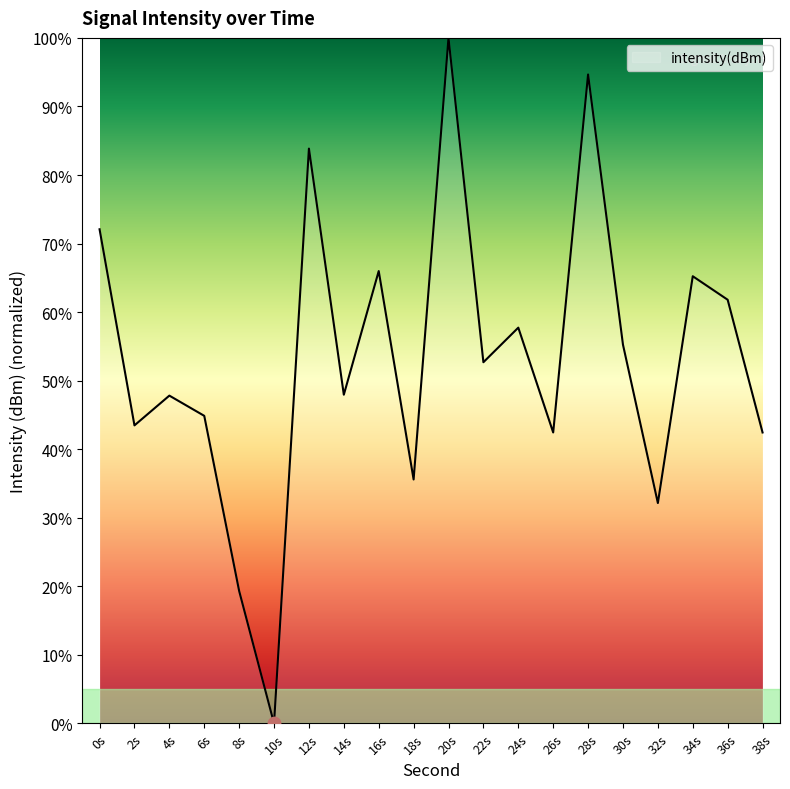

Which has a higher value, 36s or 16s?

16s